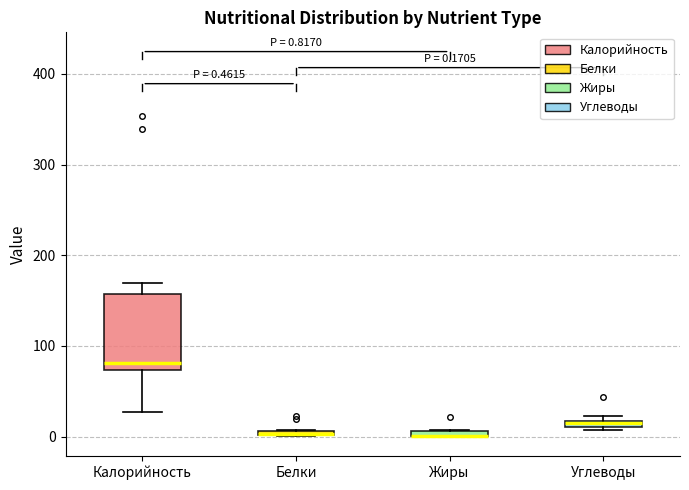

Comparing the boxes themselves (not the whiskers), which one is the tallest?

Калорийность